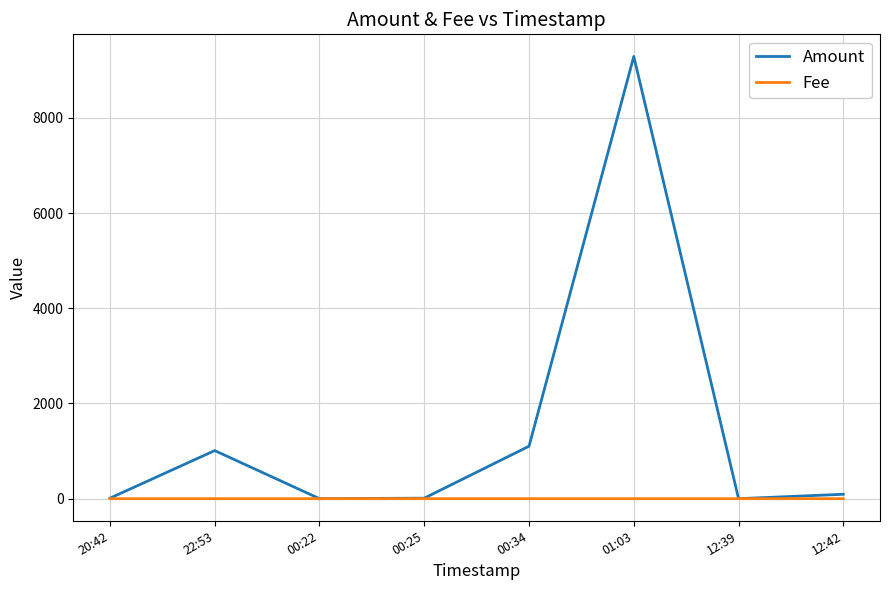

Which series has the largest range (max minus min)?

Amount